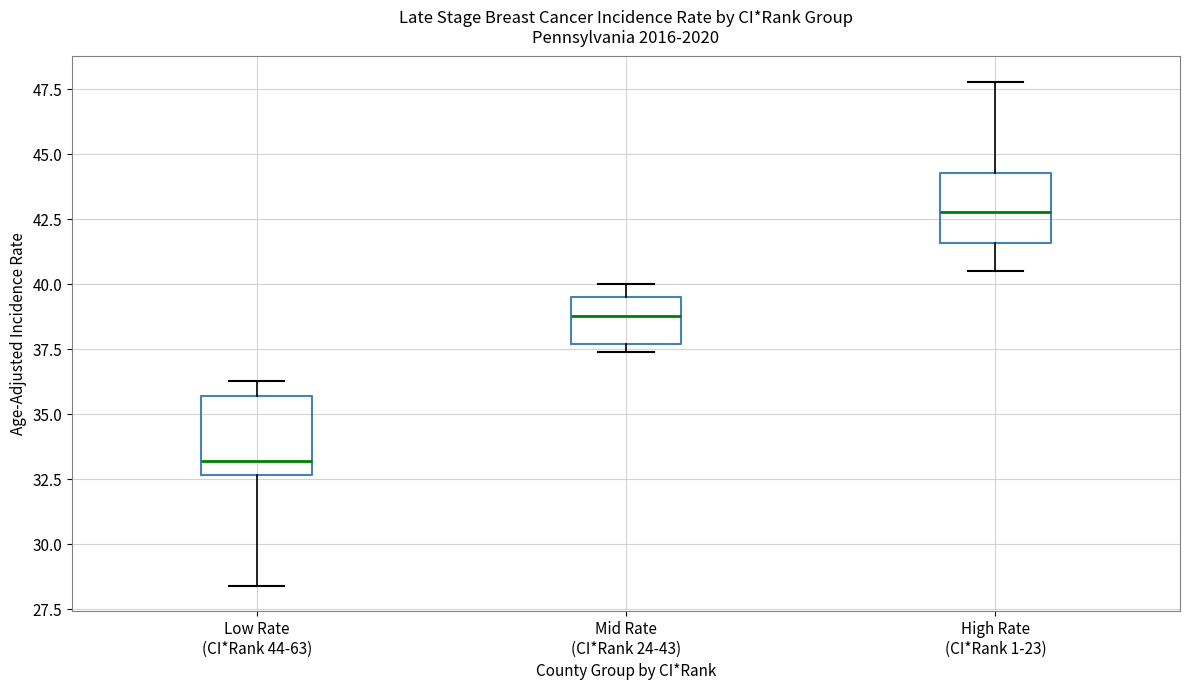

Reading left to right, read every box against the y-axis: the position of its median line, the range the box covers, and the ends of its whiskers. The values are not printed on the chart, so give them approximately, as read against the axis.

Low Rate (CI*Rank 44-63): median 33.0, box 32.5 to 35.5, whiskers 28.5 to 36.5
Mid Rate (CI*Rank 24-43): median 39.0, box 37.5 to 39.5, whiskers 37.5 (just below the box's lower edge) to 40.0
High Rate (CI*Rank 1-23): median 43.0, box 41.5 to 44.5, whiskers 40.5 to 48.0